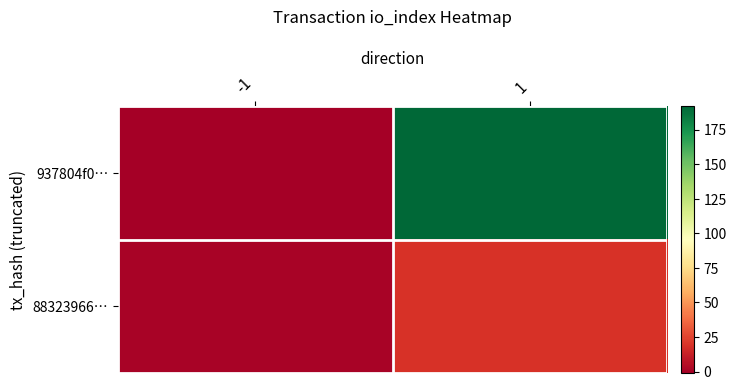

Between -1 and 1, which is larger?

1